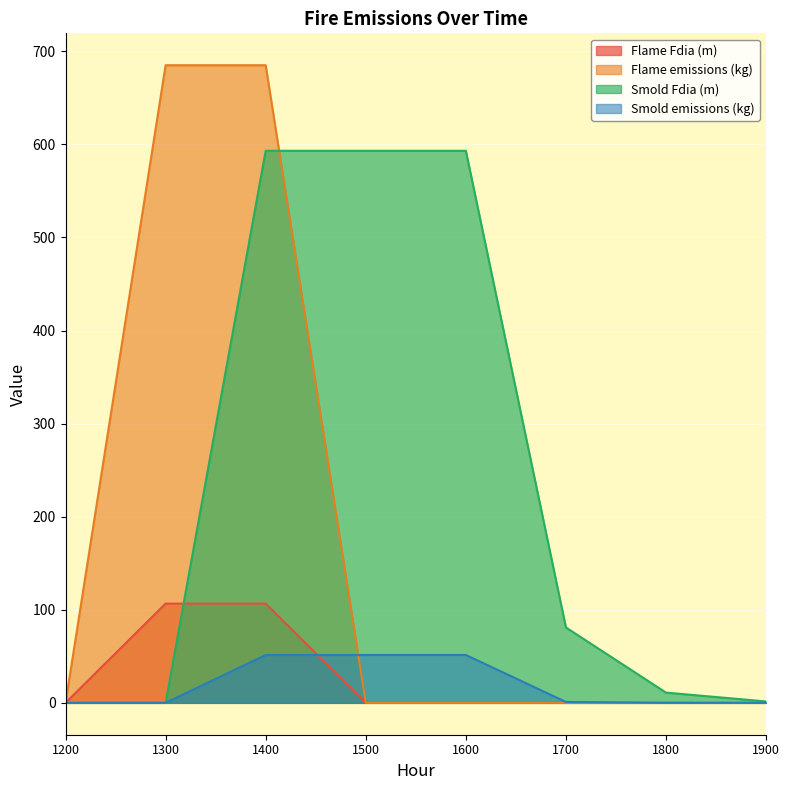

How many data points in Smold emissions (kg) are above 0?

6